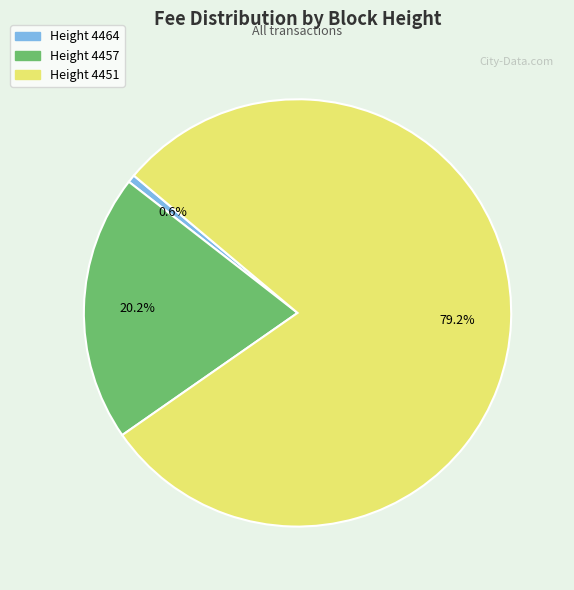

Does any single category account for the majority?

Yes